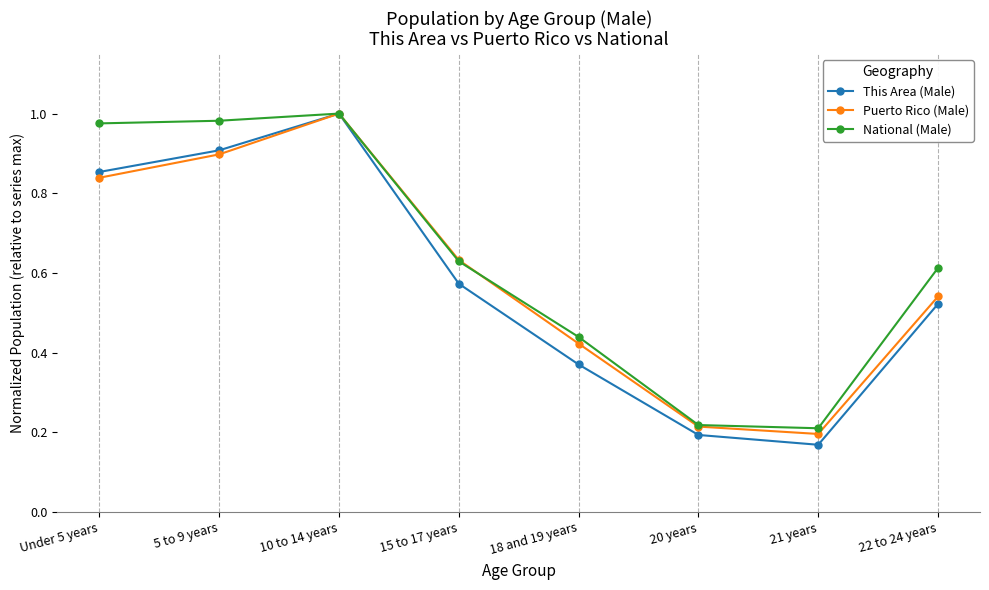

How many data points does each series have?

8